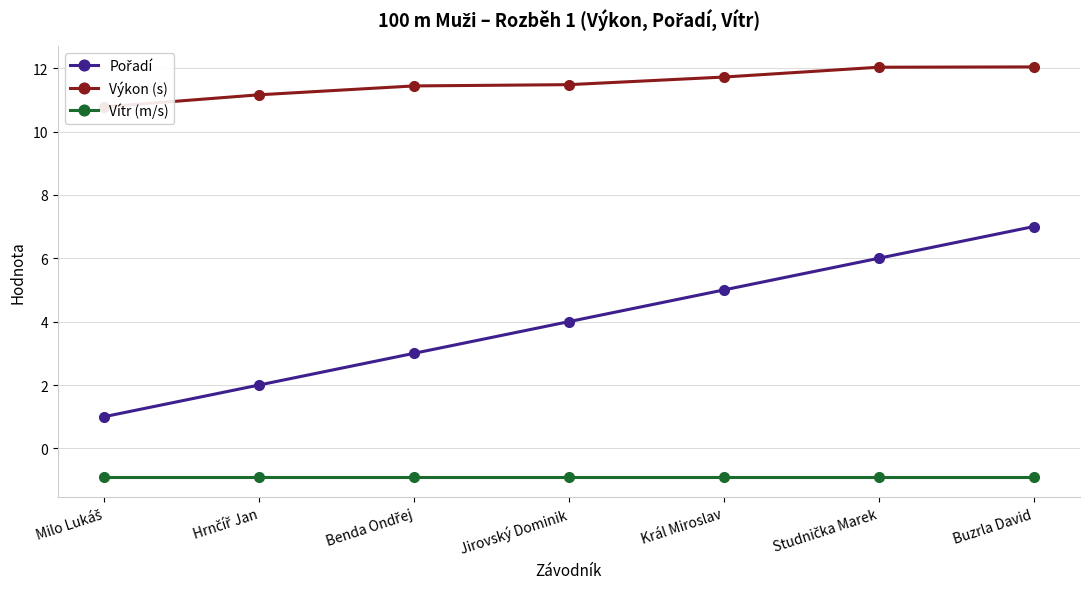

Which category has the lowest value in the Pořadí series?

Milo Lukáš